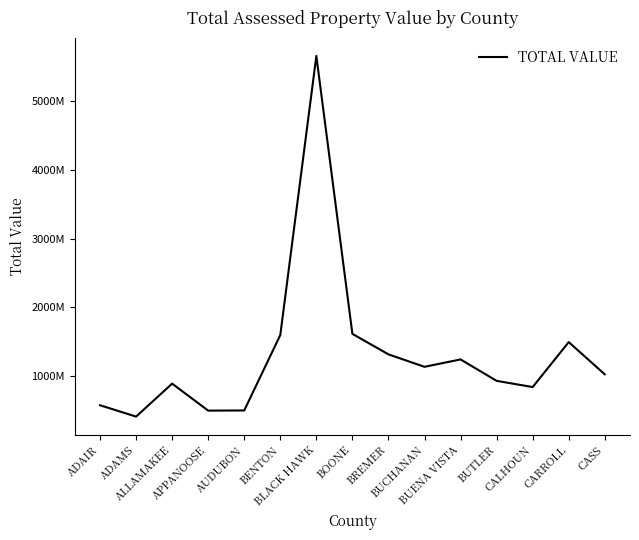

What is the minimum value shown in the chart?

411214623